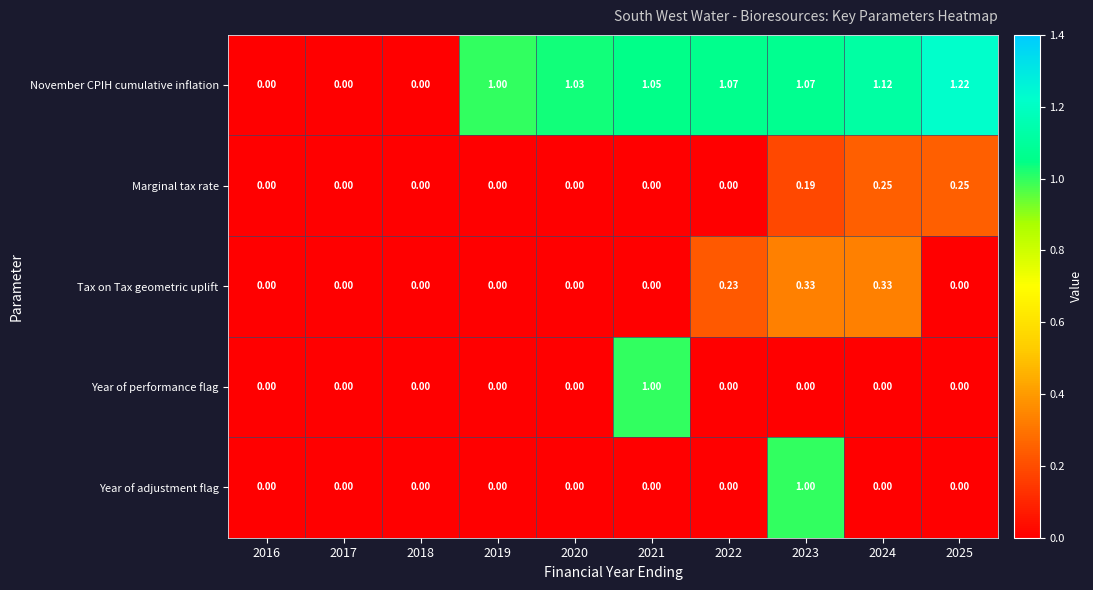

Which series changed the most between 2017 and 2023?

November CPIH cumulative inflation